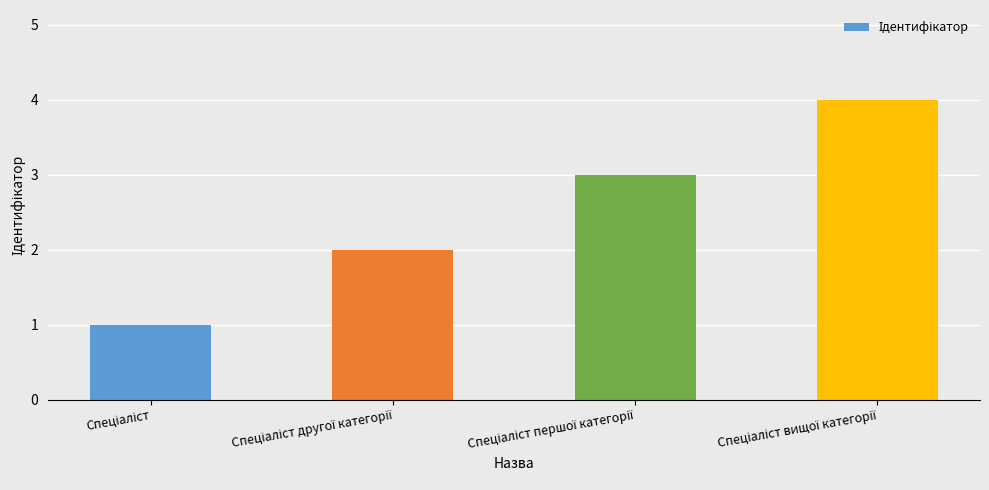

What is the maximum value shown in the chart?

4